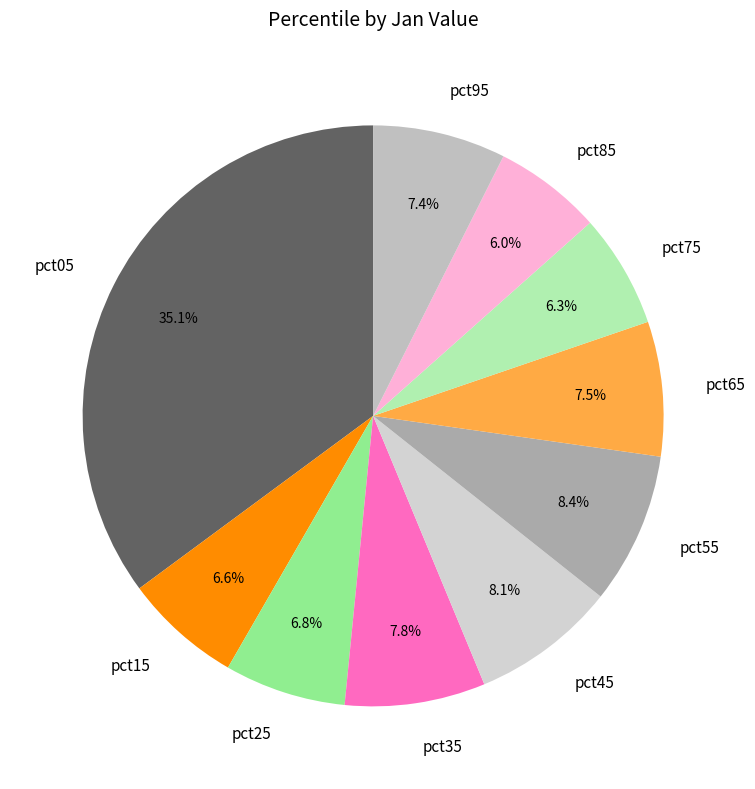

To the nearest percent, what is the average slice percentage?

10%